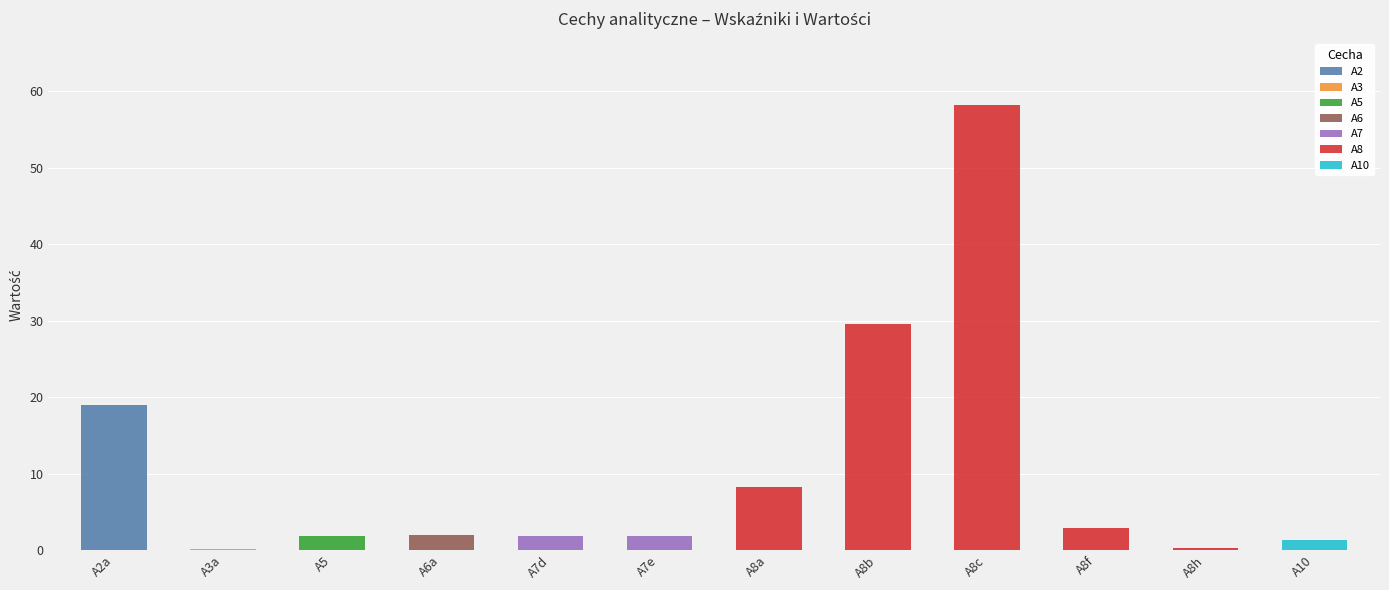

What position from the right is A8a?

6